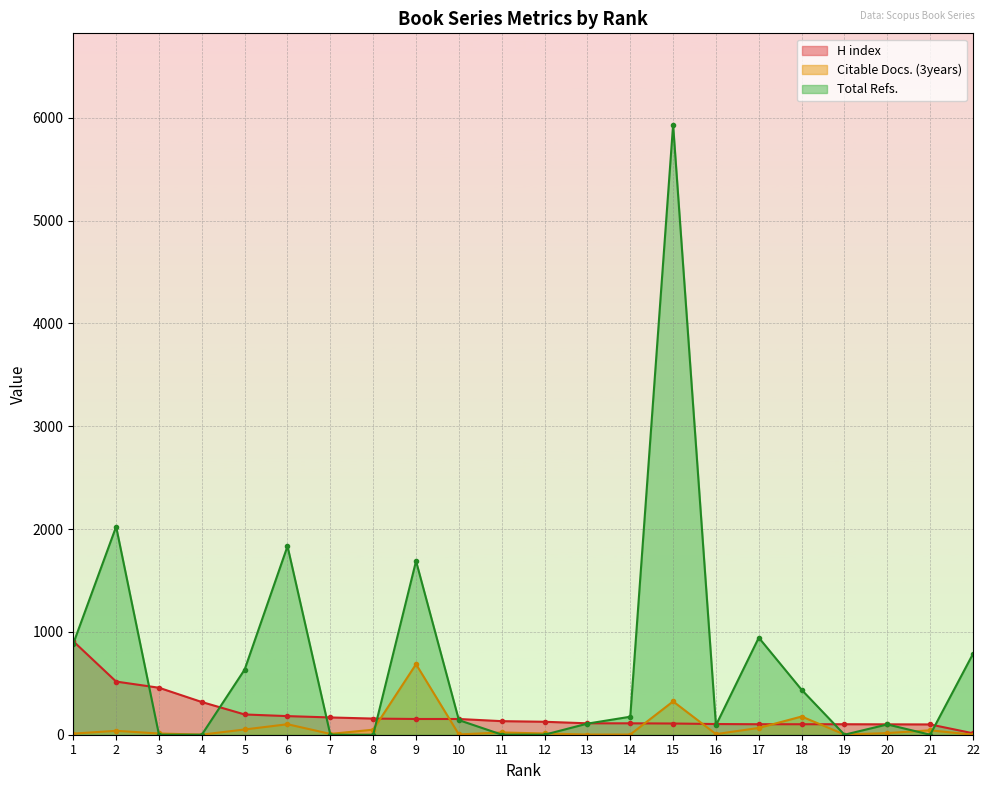

How many lines are shown in the chart?

3